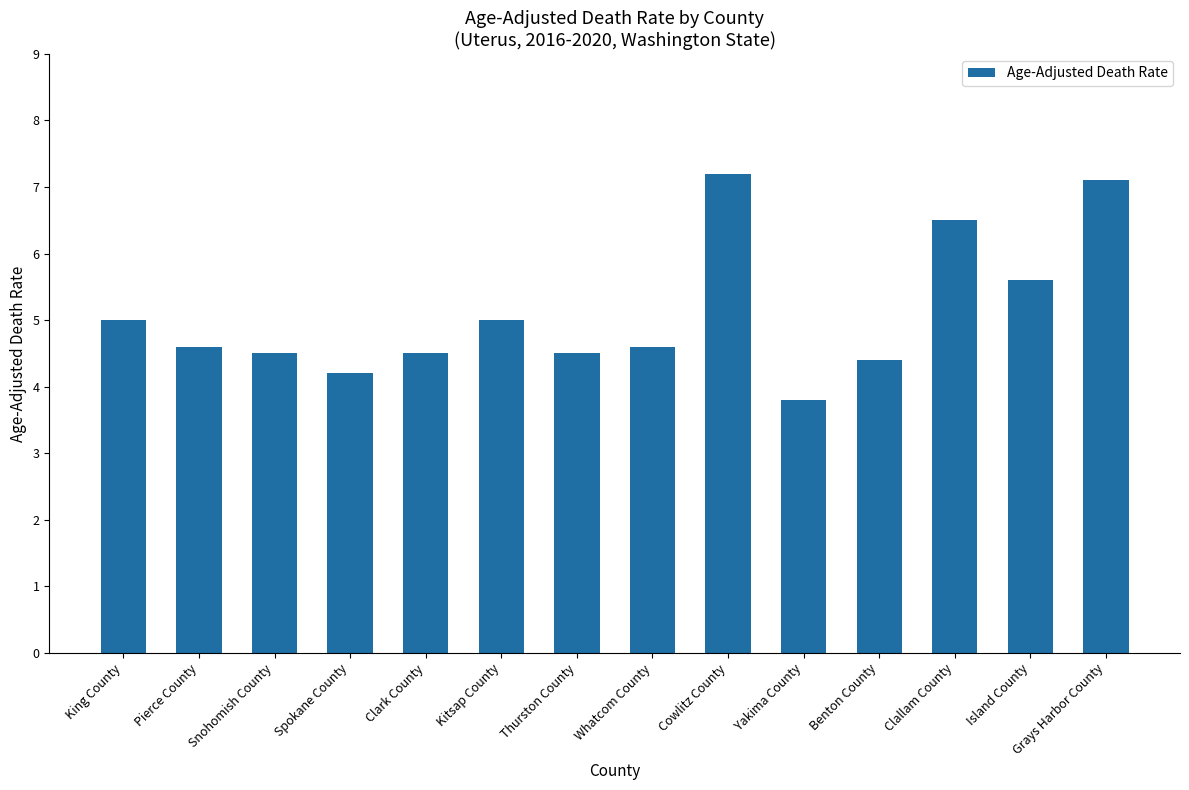

At which label does the data first exceed 4?

King County